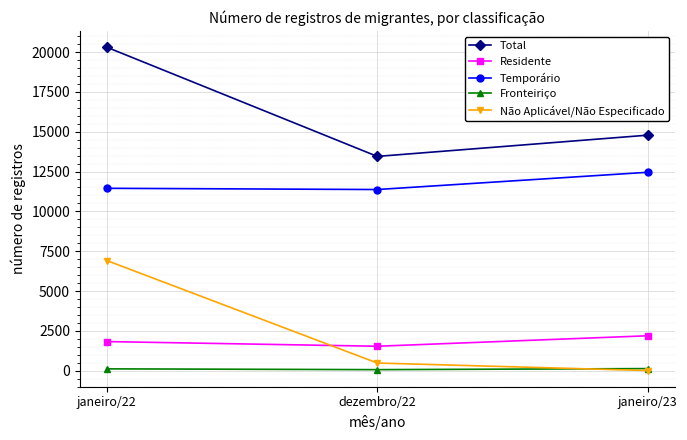

What is the average value of the Fronteiriço series?

104